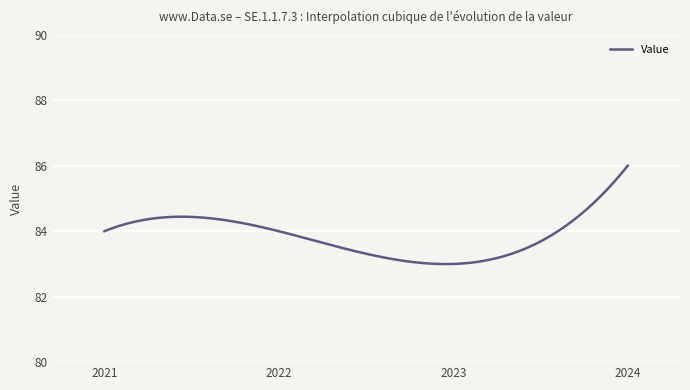

What is the greatest value displayed?

86.0